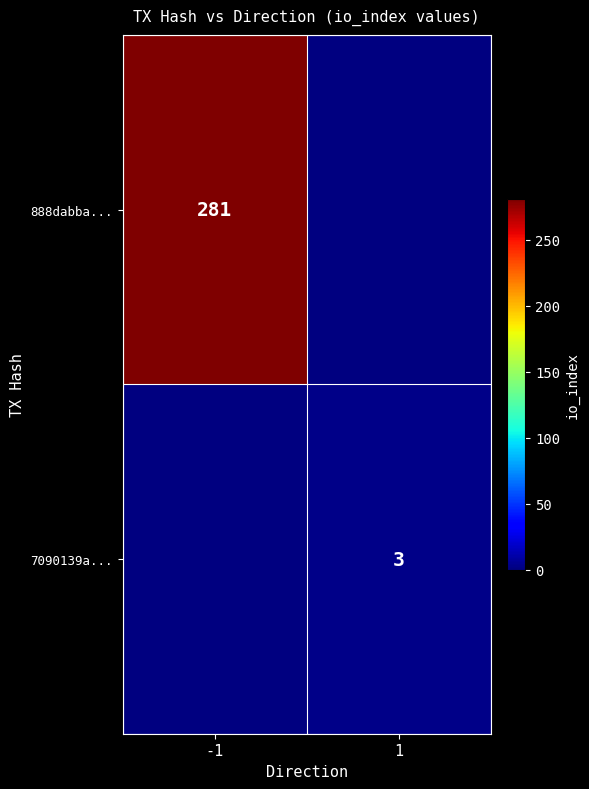

True or false: 7090139a... has a value of 1.0 at 1.

False